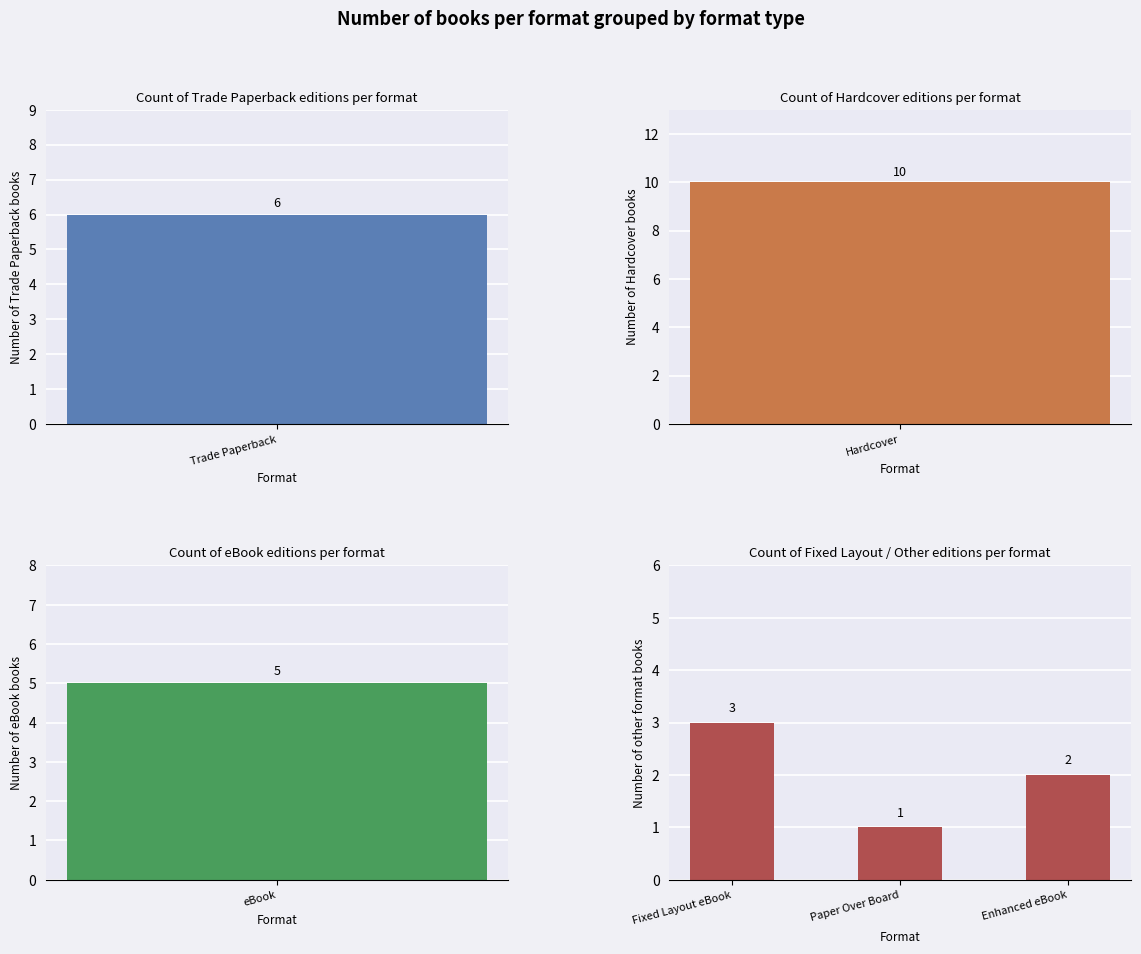

What position from the right is Enhanced eBook?

1